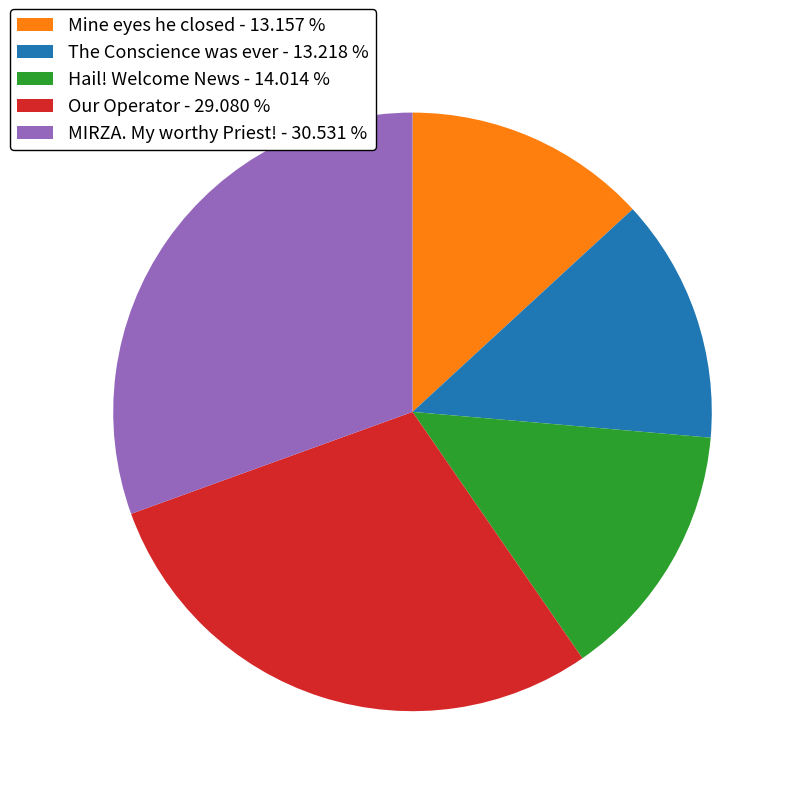

What is the ratio of the value at Our Operator to the value at MIRZA. My worthy Priest!?

1.0